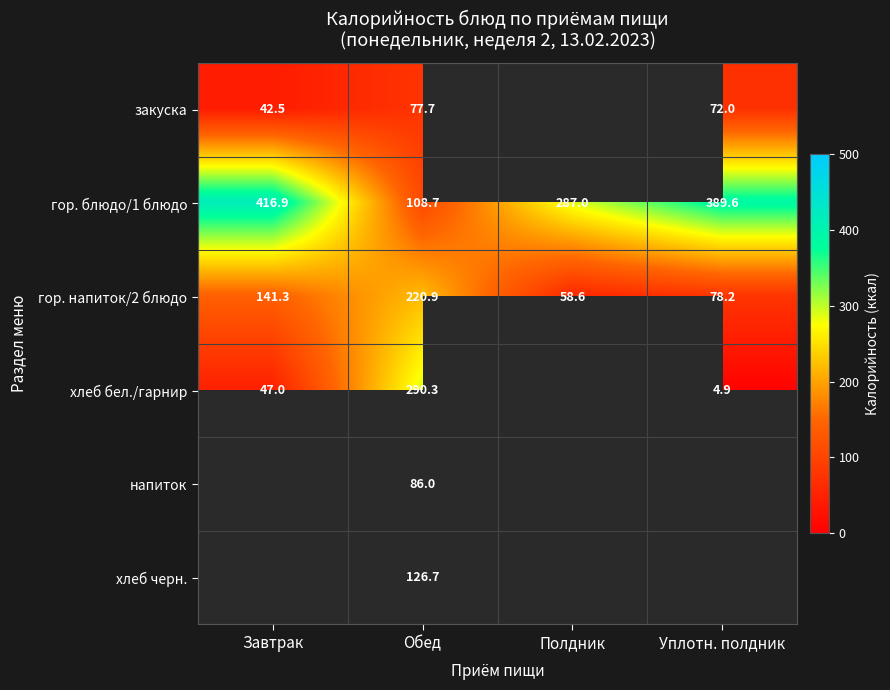

What is the sum of the закуска values at Уплотн. полдник and Обед?

149.7